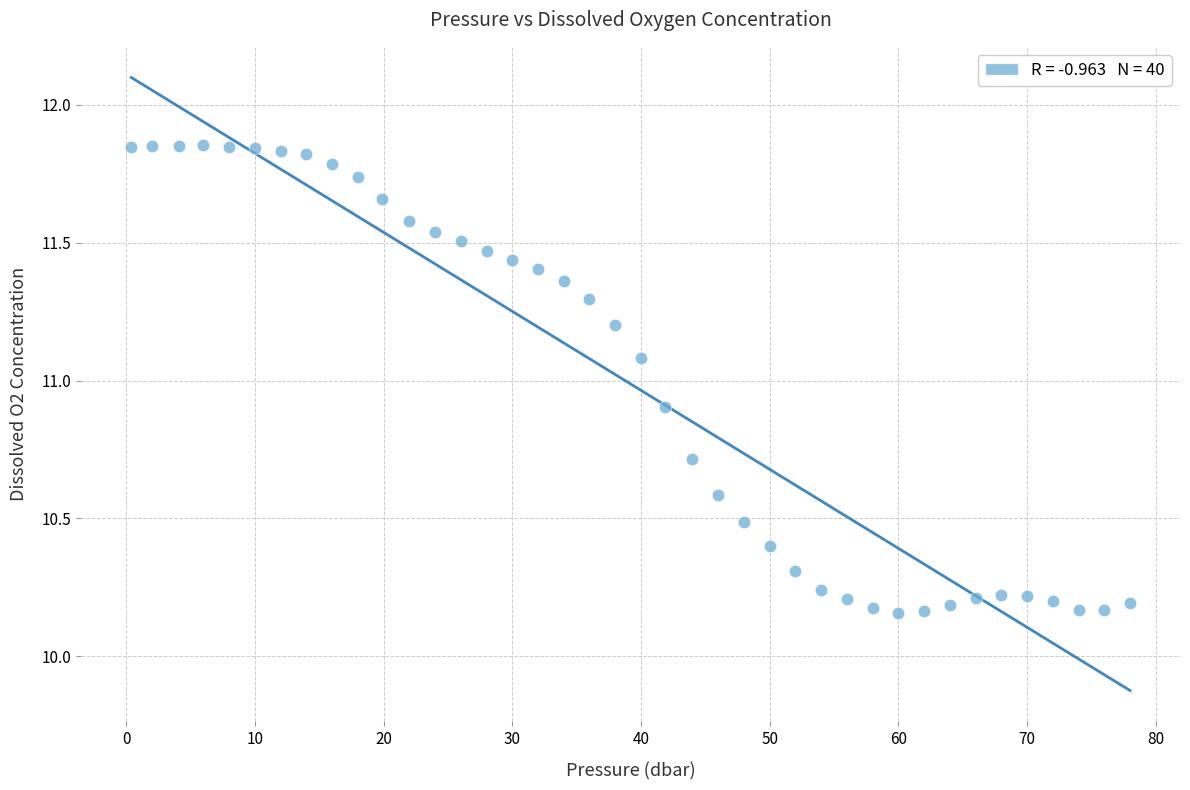

What is the range of X values (max minus min)?

77.6